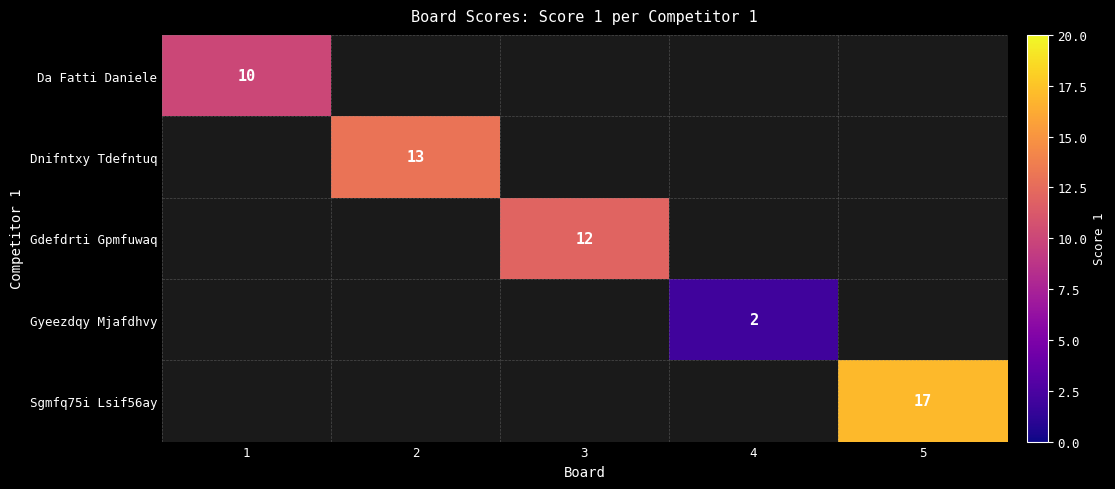

Is it true that Da Fatti Daniele equals 5 at 1?

False